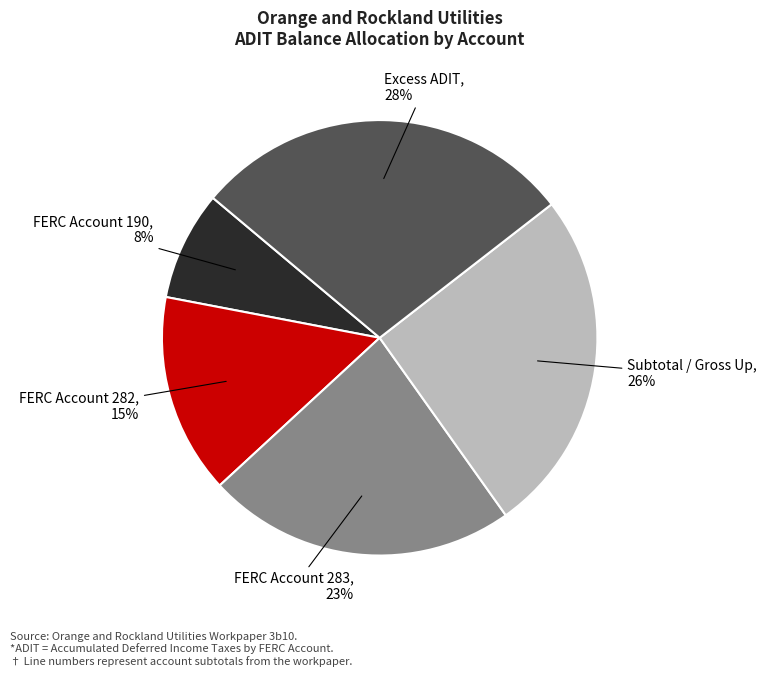

Which slice is the largest?

Excess ADIT